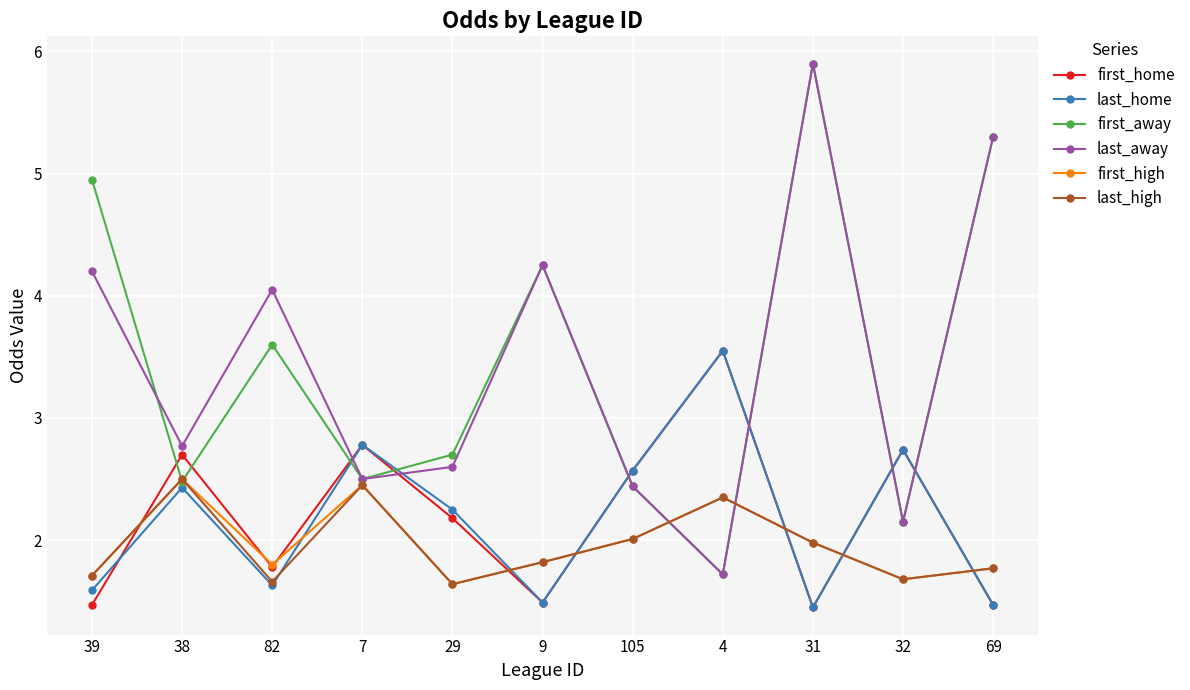

Where is last_away nearest to the value 3?

38